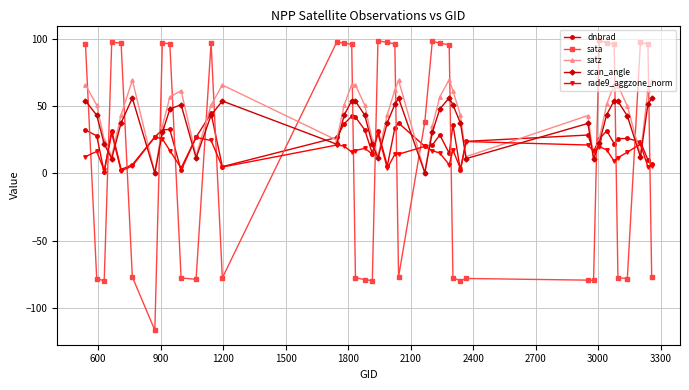

What is the value of the dnbrad point at the 26th from the left?

28.6